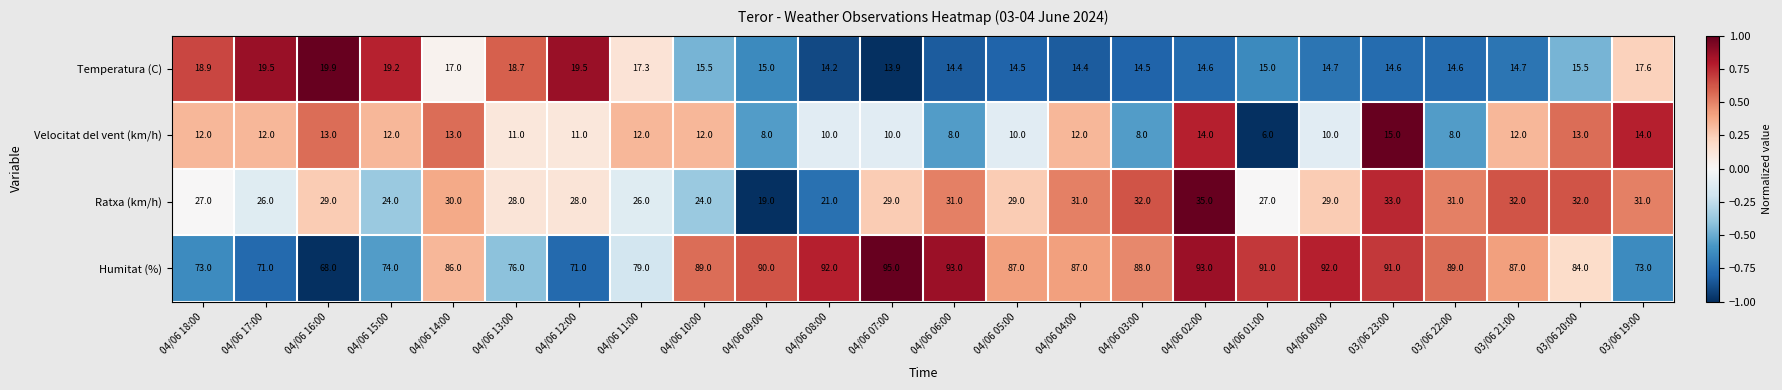

What is the sum of the Temperatura (C) values at 04/06 05:00 and 03/06 19:00?

32.1